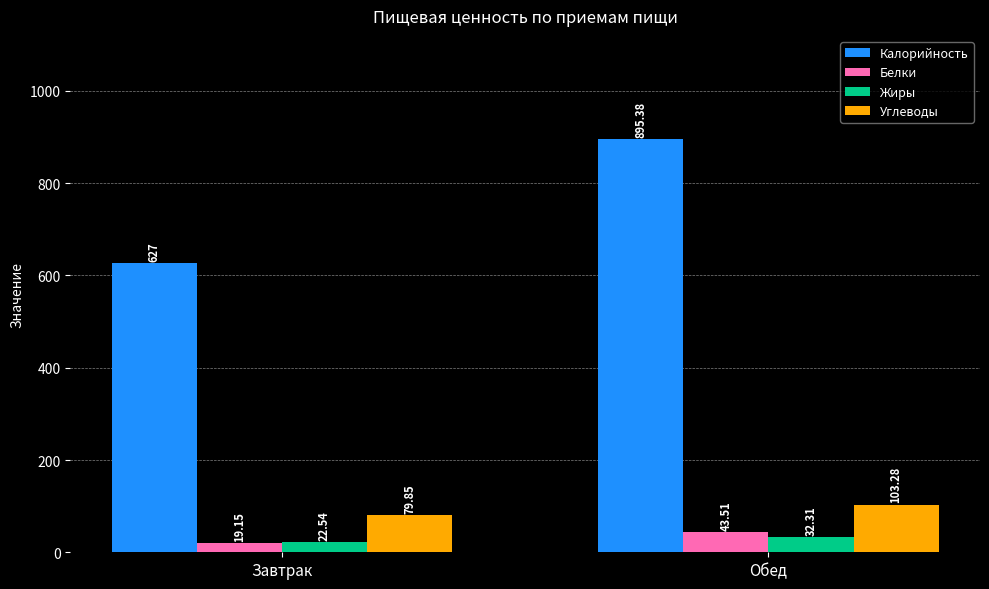

The Белки series shows 43.5 at Обед. True or false?

True